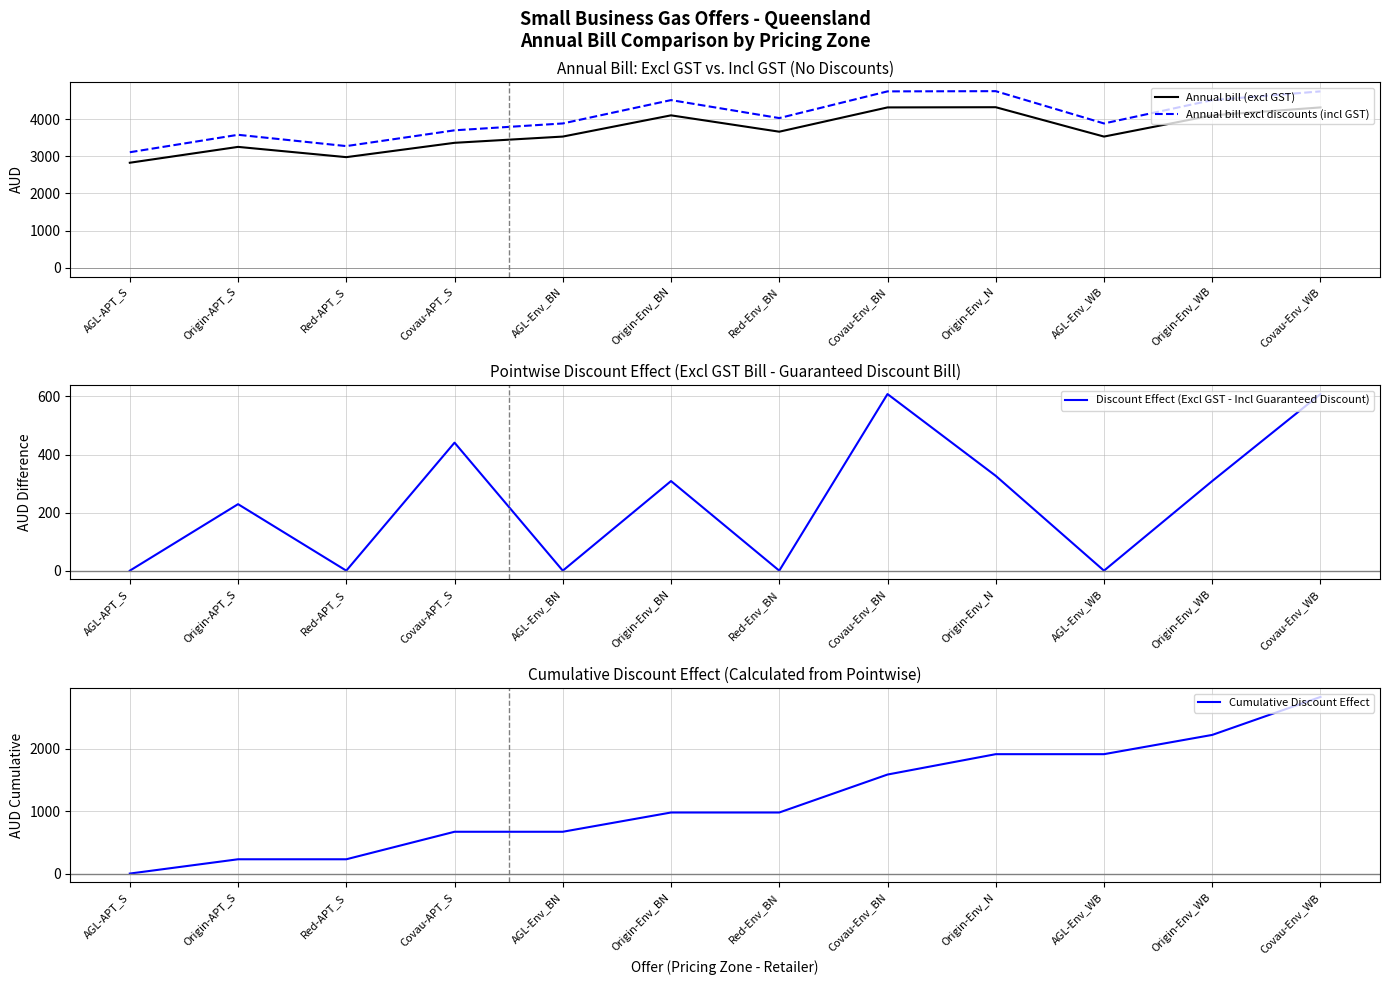

Is the value of Annual bill (excl GST) at Origin-Env_WB greater than the value of Cumulative Discount Effect at Covau-Env_WB?

Yes